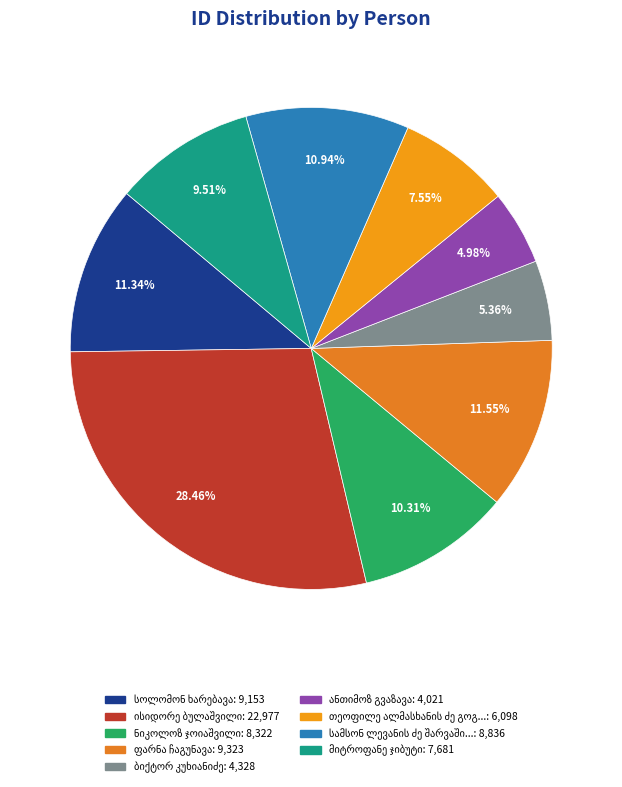

To the nearest percent, what percentage of the pie is ბიქტორ კუხიანიძე?

5%